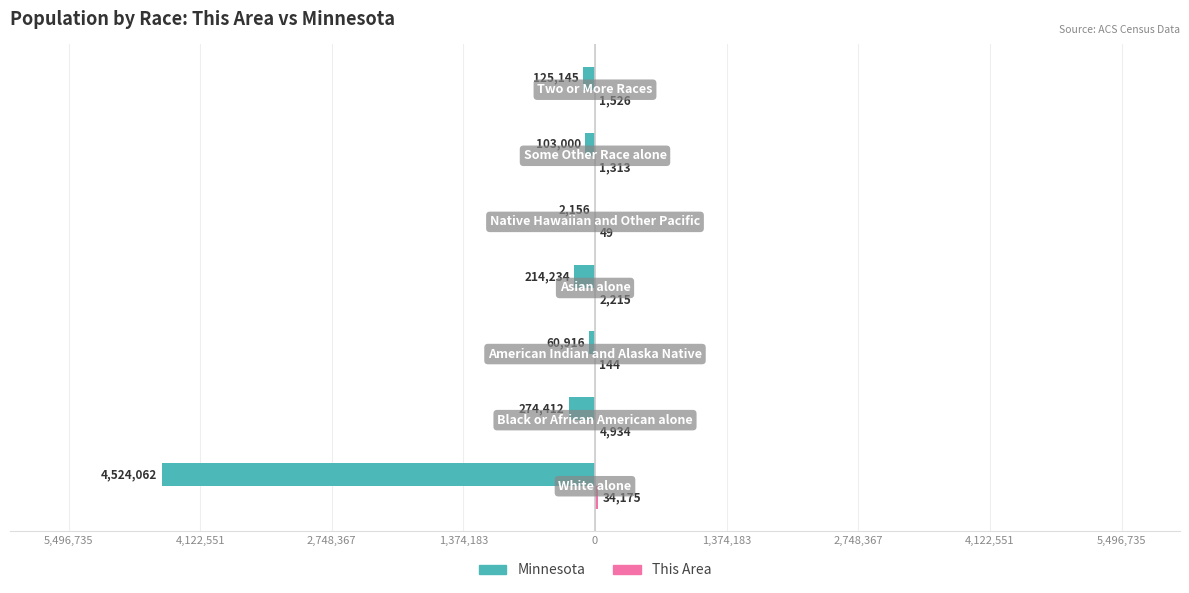

What is the value of the Minnesota bar at the 1st from the left?

-4524062